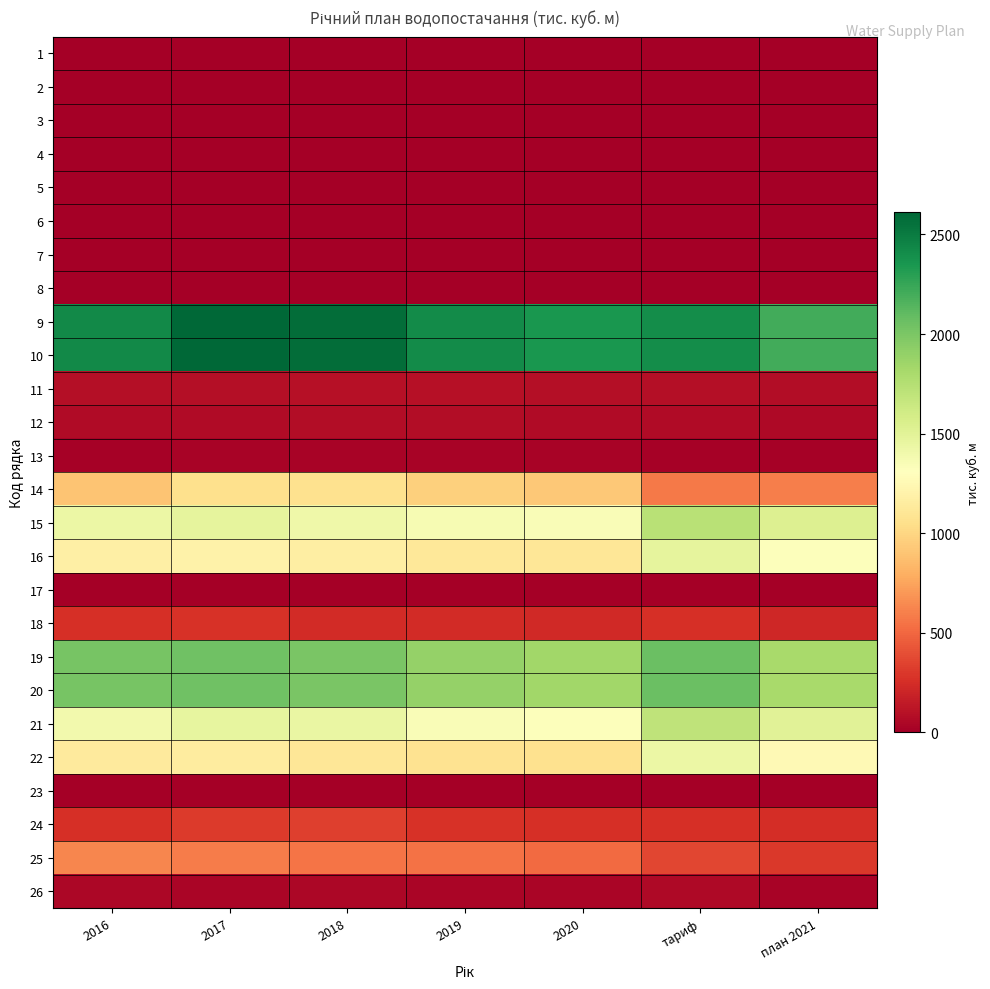

Reading left to right, what are all the values shown in this chart?

1: 2016=0.0	2017=0.0	2018=0.0	2019=0.0	2020=0.0	тариф=0.0	план 2021=0.0
2: 2016=0.0	2017=0.0	2018=0.0	2019=0.0	2020=0.0	тариф=0.0	план 2021=0.0
3: 2016=0.0	2017=0.0	2018=0.0	2019=0.0	2020=0.0	тариф=0.0	план 2021=0.0
4: 2016=0.0	2017=0.0	2018=0.0	2019=0.0	2020=0.0	тариф=0.0	план 2021=0.0
5: 2016=0.0	2017=0.0	2018=0.0	2019=0.0	2020=0.0	тариф=0.0	план 2021=0.0
6: 2016=0.0	2017=0.0	2018=0.0	2019=0.0	2020=0.0	тариф=0.0	план 2021=0.0
7: 2016=0.0	2017=0.0	2018=0.0	2019=0.0	2020=0.0	тариф=0.0	план 2021=0.0
8: 2016=0.0	2017=0.0	2018=0.0	2019=0.0	2020=0.0	тариф=0.0	план 2021=0.0
9: 2016=2422.1	2017=2611.3	2018=2573.9	2019=2413.3	2020=2352.7	тариф=2400.0	план 2021=2211.9
10: 2016=2422.1	2017=2611.3	2018=2573.9	2019=2413.3	2020=2352.7	тариф=2400.0	план 2021=2211.9
11: 2016=86.4	2017=86.9	2018=93.6	2019=93.8	2020=90.3	тариф=86.9	план 2021=79.9
12: 2016=66.1	2017=66.5	2018=71.6	2019=71.7	2020=69.1	тариф=66.5	план 2021=61.2
13: 2016=20.3	2017=20.4	2018=22.0	2019=22.0	2020=21.2	тариф=20.4	план 2021=18.7
14: 2016=901.4	2017=1054.4	2018=1068.6	2019=960.3	2020=925.0	тариф=580.3	план 2021=595.9
15: 2016=1434.3	2017=1470.0	2018=1411.8	2019=1359.3	2020=1337.4	тариф=1732.8	план 2021=1536.0
16: 2016=1177.1	2017=1200.5	2018=1167.7	2019=1115.1	2020=1111.0	тариф=1474.2	план 2021=1316.1
17: 2016=0.0	2017=0.0	2018=0.0	2019=0.0	2020=0.0	тариф=0.0	план 2021=0.0
18: 2016=257.2	2017=269.5	2018=244.1	2019=244.2	2020=226.5	тариф=258.6	план 2021=219.9
19: 2016=2015.4	2017=2042.7	2018=2002.8	2019=1889.3	2020=1839.5	тариф=2061.3	план 2021=1811.9
20: 2016=2015.4	2017=2042.7	2018=2002.8	2019=1889.3	2020=1839.5	тариф=2061.3	план 2021=1811.9
21: 2016=1392.0	2017=1458.8	2018=1444.8	2019=1345.6	2020=1323.1	тариф=1695.0	план 2021=1506.1
22: 2016=1137.0	2017=1149.5	2018=1110.9	2019=1073.4	2020=1068.0	тариф=1436.4	план 2021=1260.2
23: 2016=0.0	2017=0.0	2018=0.0	2019=0.0	2020=0.0	тариф=0.0	план 2021=0.0
24: 2016=255.0	2017=309.2	2018=333.9	2019=272.2	2020=255.0	тариф=258.6	план 2021=245.9
25: 2016=623.4	2017=583.9	2018=558.0	2019=543.7	2020=516.4	тариф=366.3	план 2021=305.9
26: 2016=42.5	2017=40.0	2018=45.9	2019=36.2	2020=37.5	тариф=57.9	план 2021=30.1